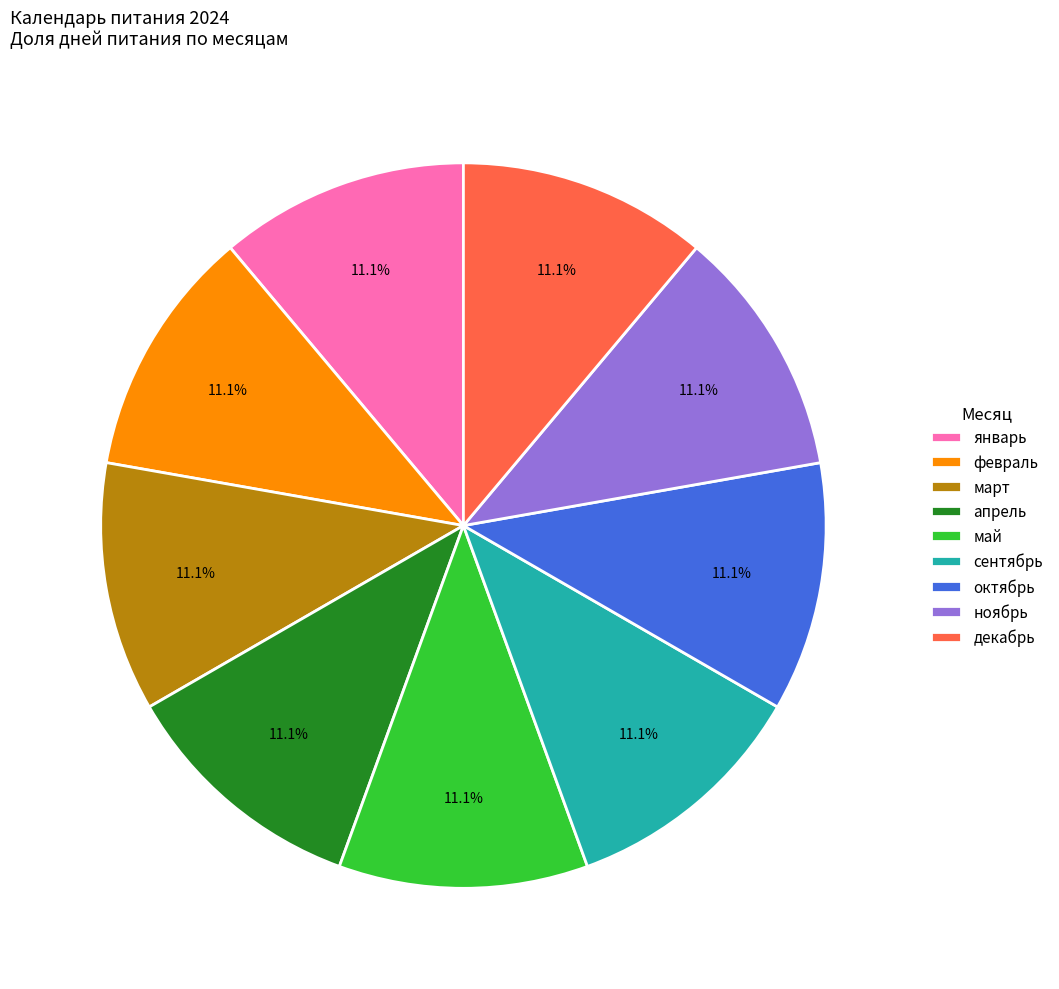

How many slices are in this pie chart?

9